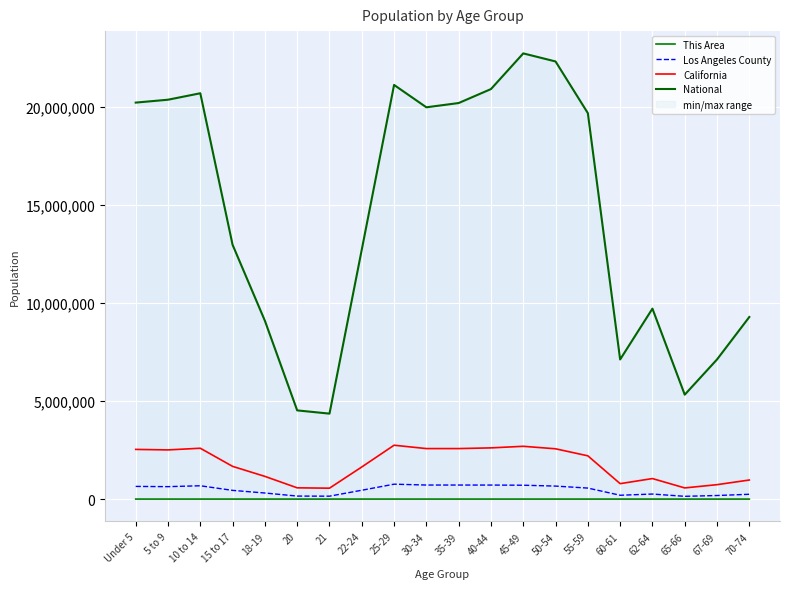

What is the maximum value shown in the chart?

22708591